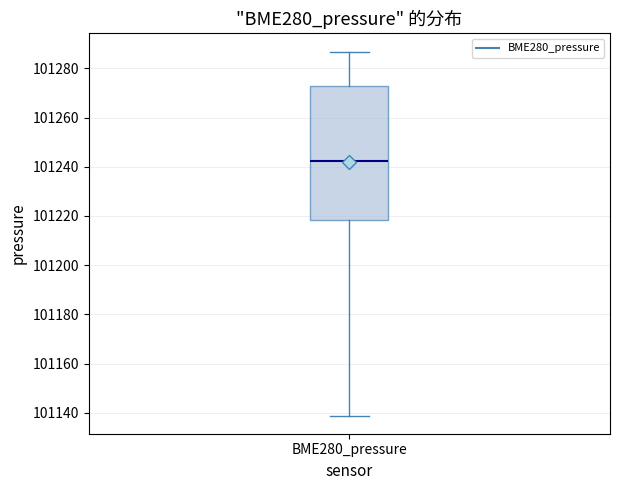

Transcribe this box plot: give where the median line is, the range the box spans, and where the two whiskers end, as read against the y-axis. The values are not printed on the chart, so give them approximately, as read against the axis.

median 101242, box 101218 to 101272, whiskers 101138 to 101286